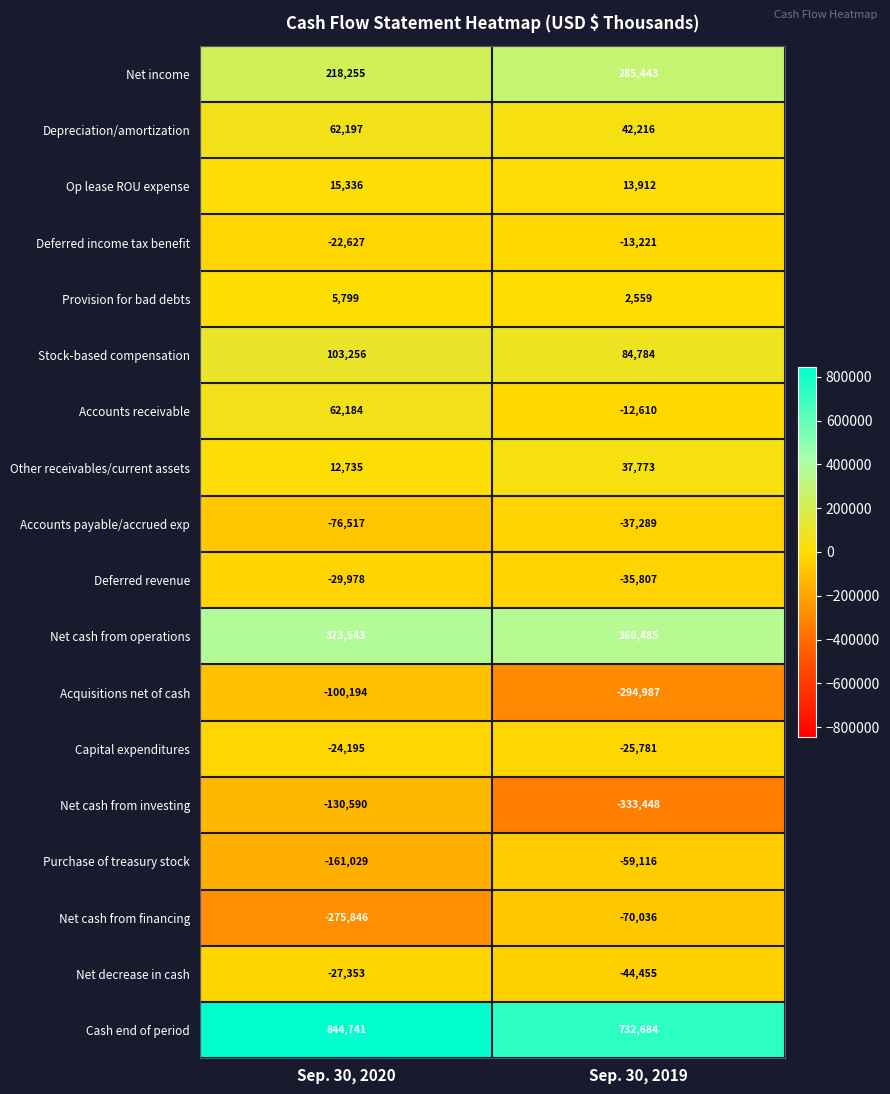

What is the difference between the maximum and minimum values in the Accounts payable/accrued exp series?

39228